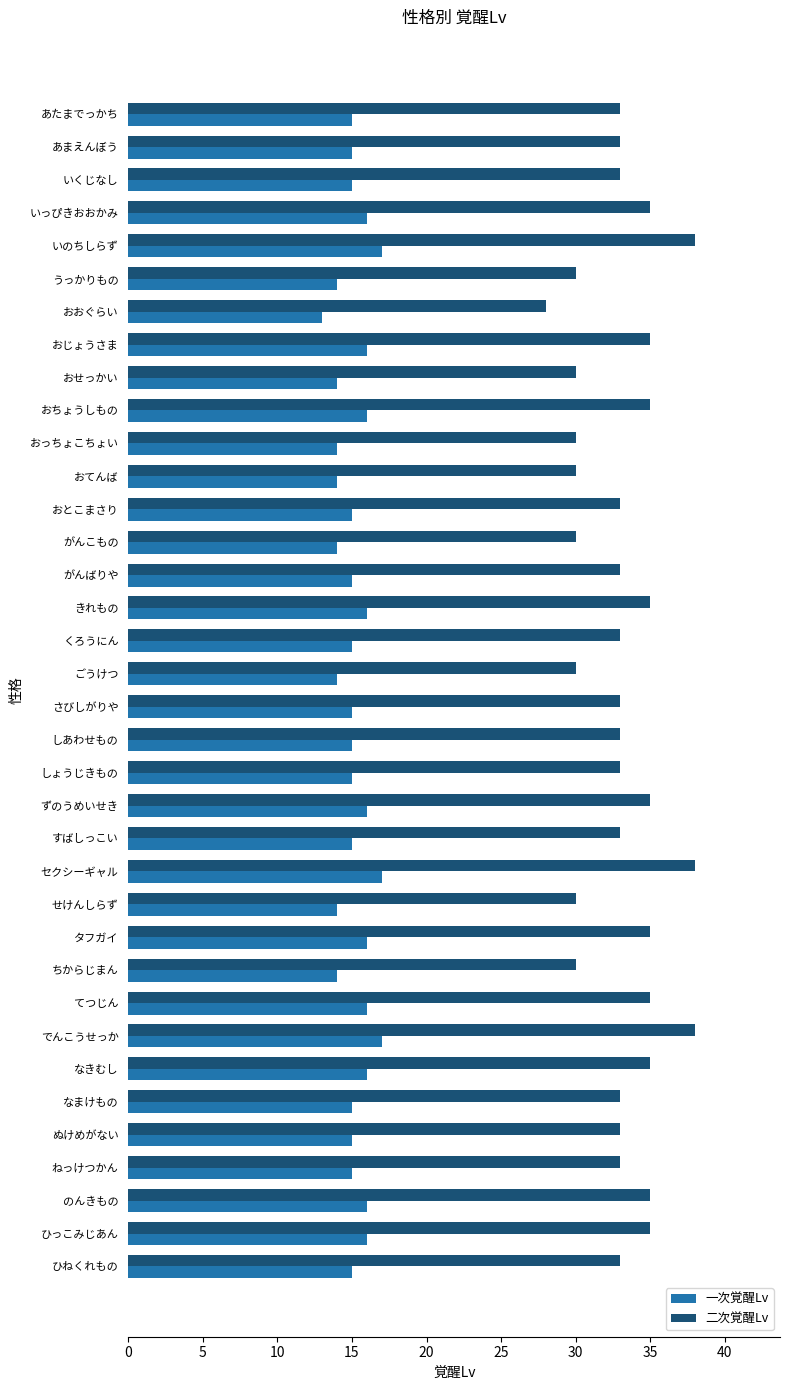

Rank the series by their maximum value, from lowest to highest.

一次覚醒Lv, 二次覚醒Lv